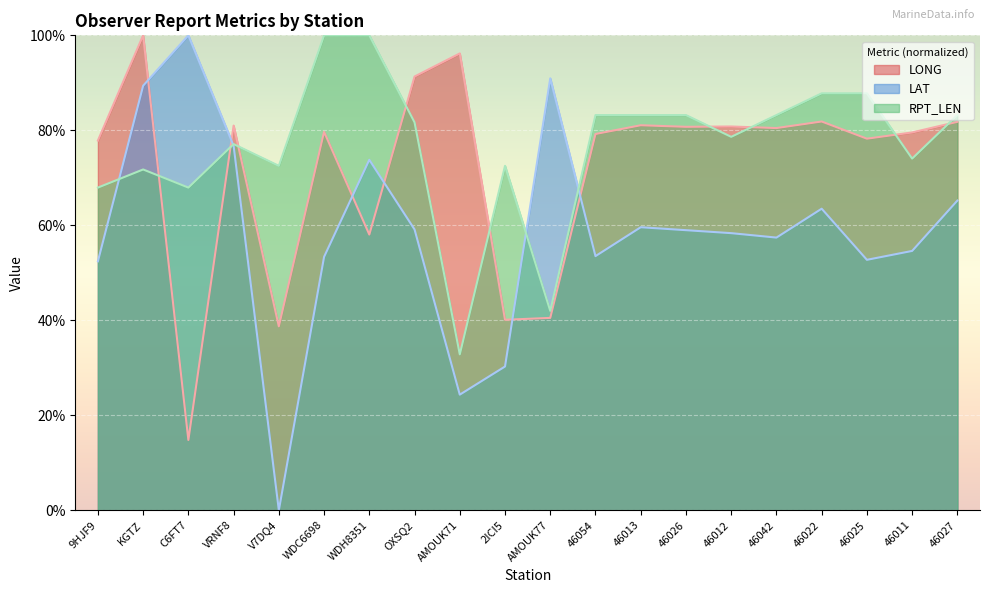

Which has a higher value, 46011 or 9HJF9?

46011